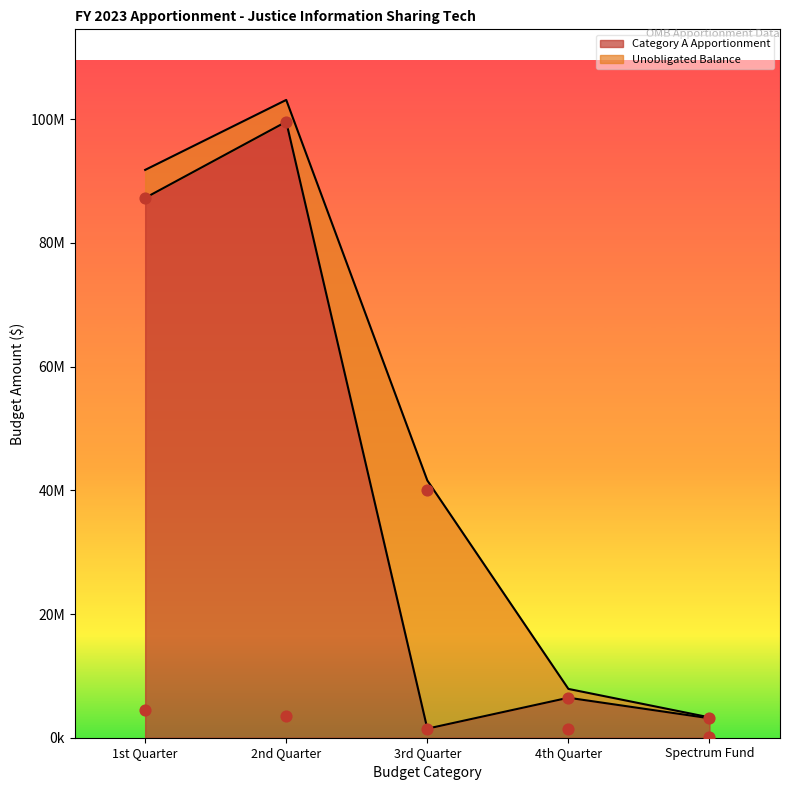

Which series reaches the minimum Y coordinate?

Unobligated Balance